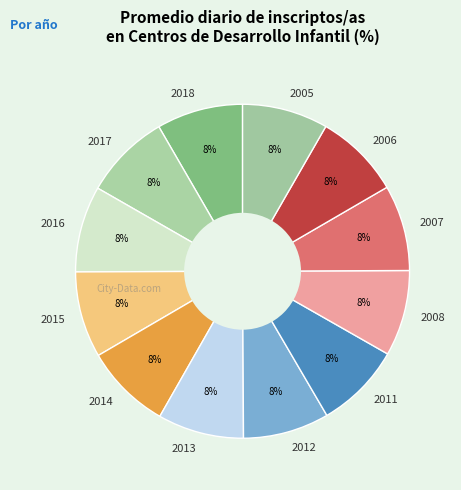

To the nearest percent, what portion does 2005 represent?

8%